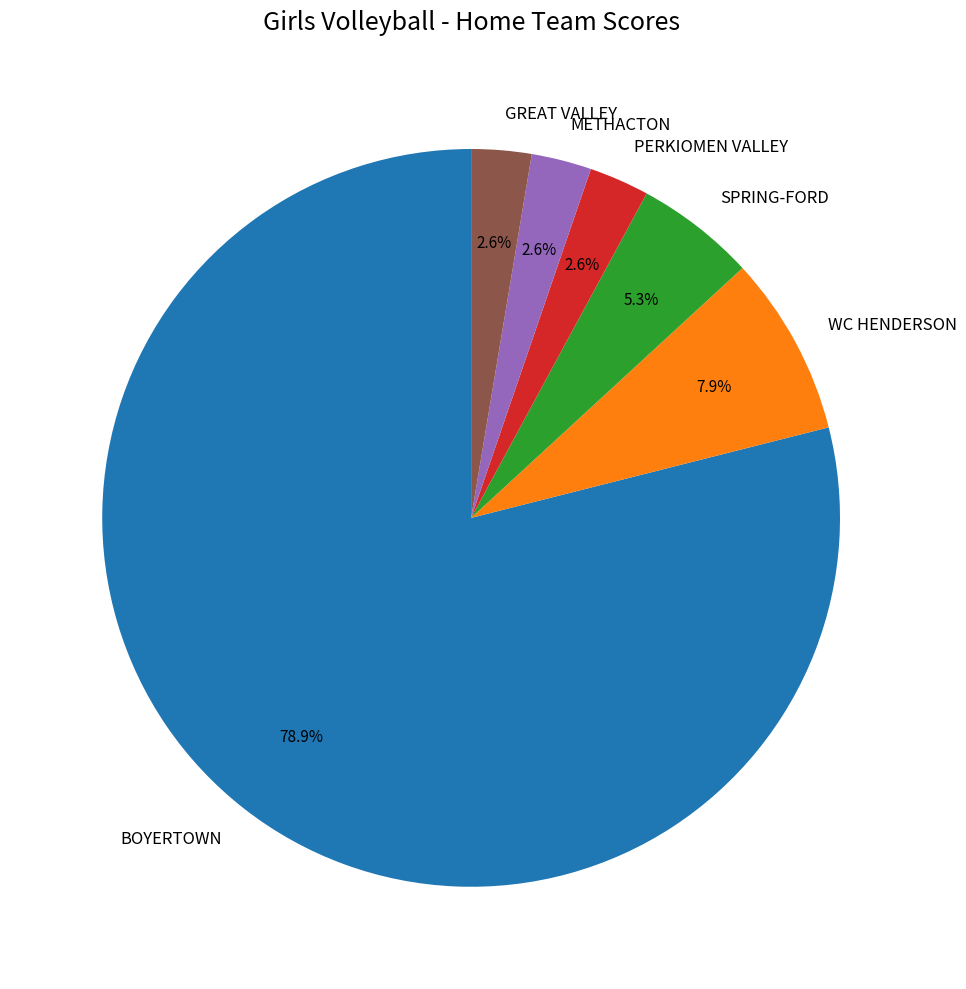

Which category has the biggest portion of the pie?

BOYERTOWN